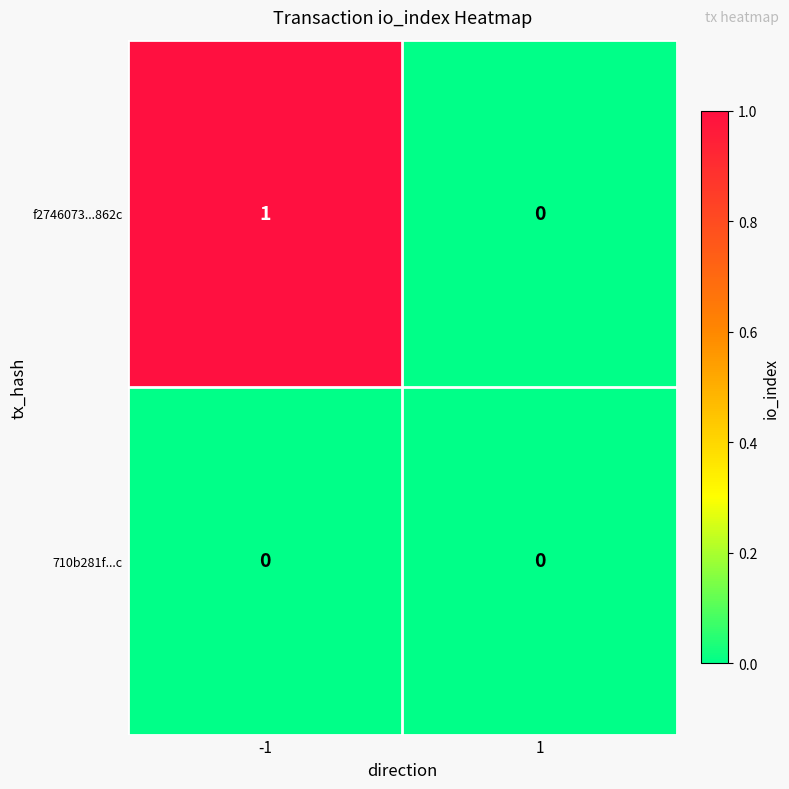

Which series changed the most between -1 and 1?

f2746073...862c